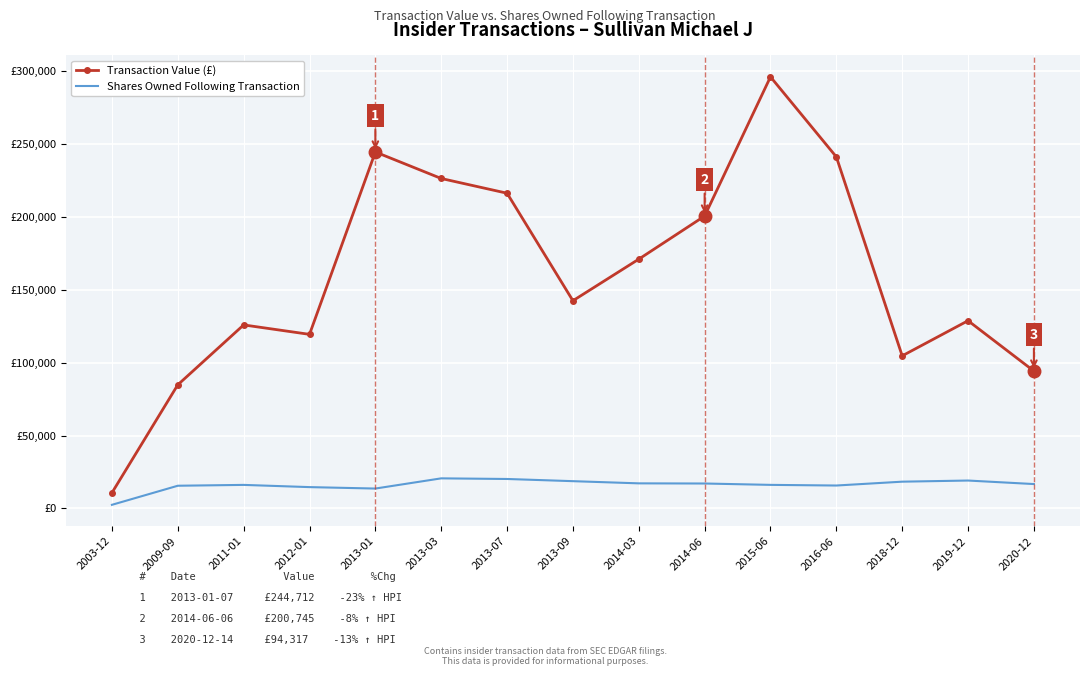

In Transaction Value (£), how many points are higher than both neighbors (excluding endpoints)?

4